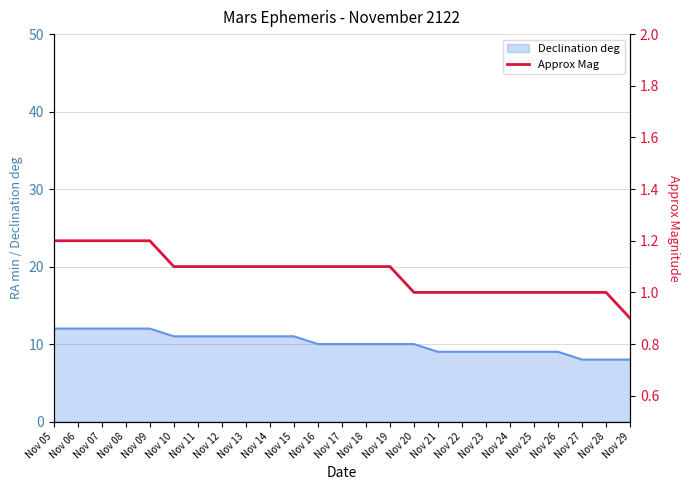

What is the minimum value for Declination deg?

8